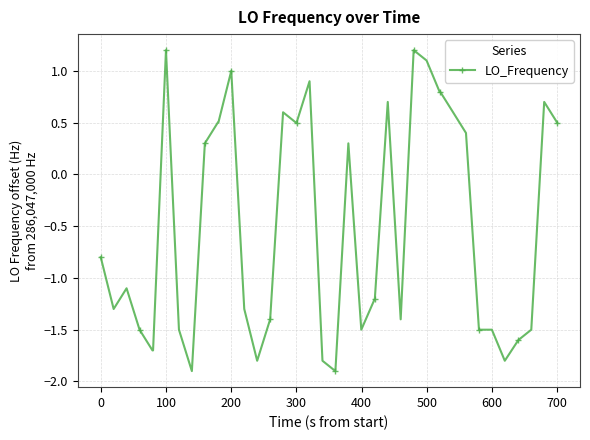

True or false: the data has more than 1 interior local peaks.

True